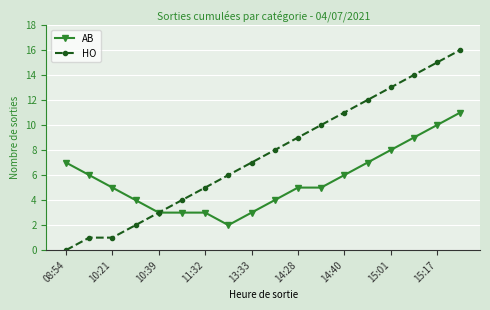

Rank the series by their maximum value, from highest to lowest.

HO, AB